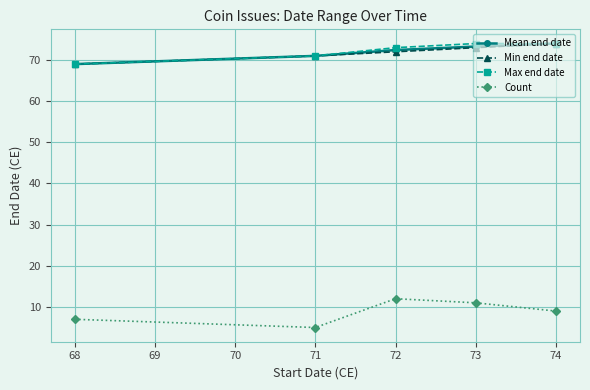

True or false: Max end date and Count intersect in this chart.

False